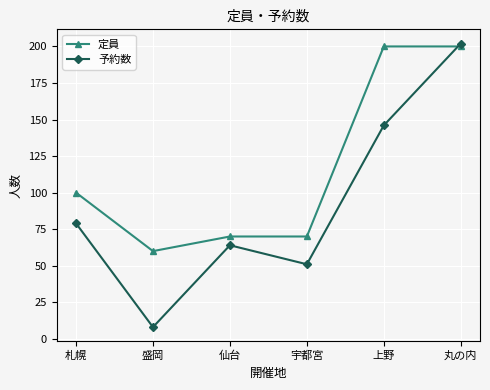

Where is the first local minimum for 定員?

盛岡